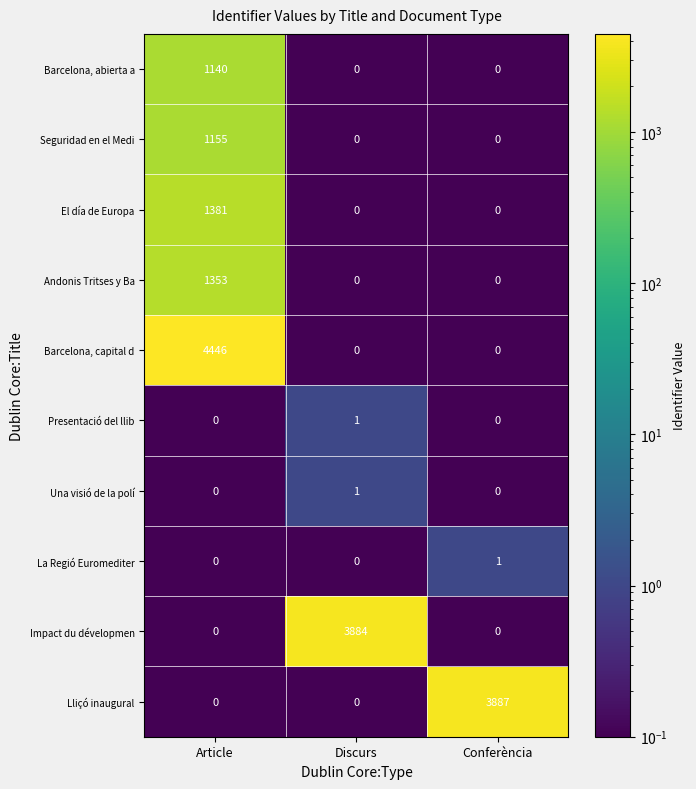

What is the spread (max minus min) of values at Discurs?

3884